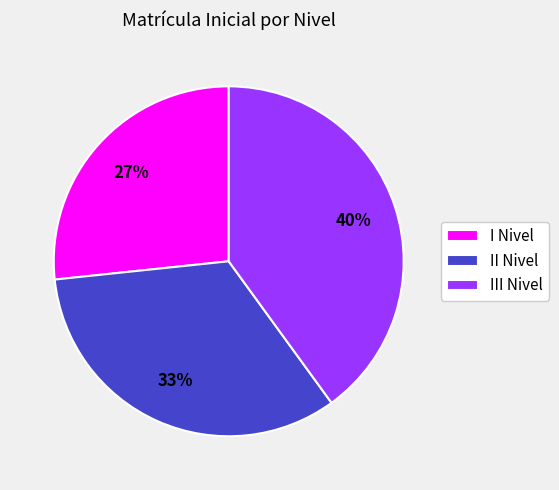

Which has a higher value, III Nivel or II Nivel?

III Nivel